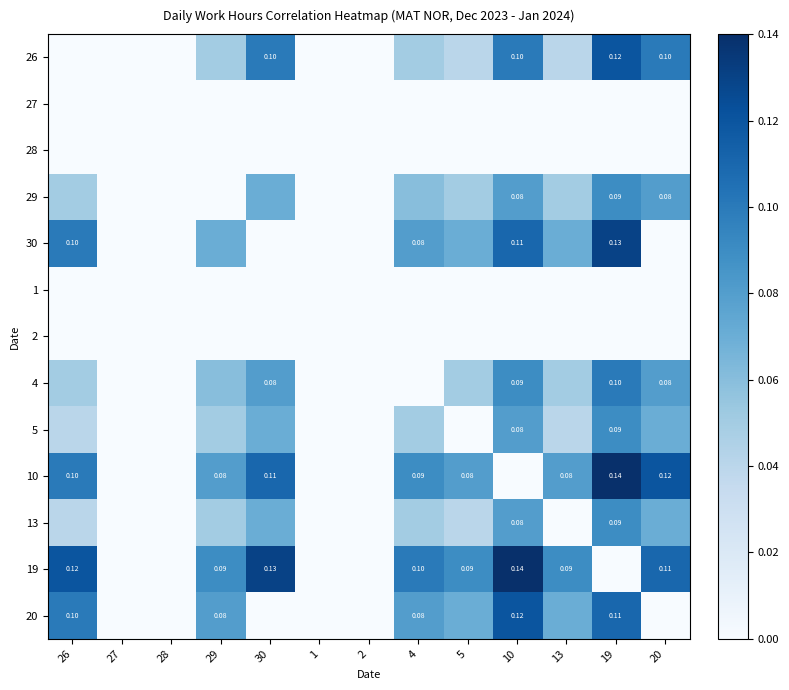

Is the value of 4 at 29 greater than the value of 1 at 10?

Yes